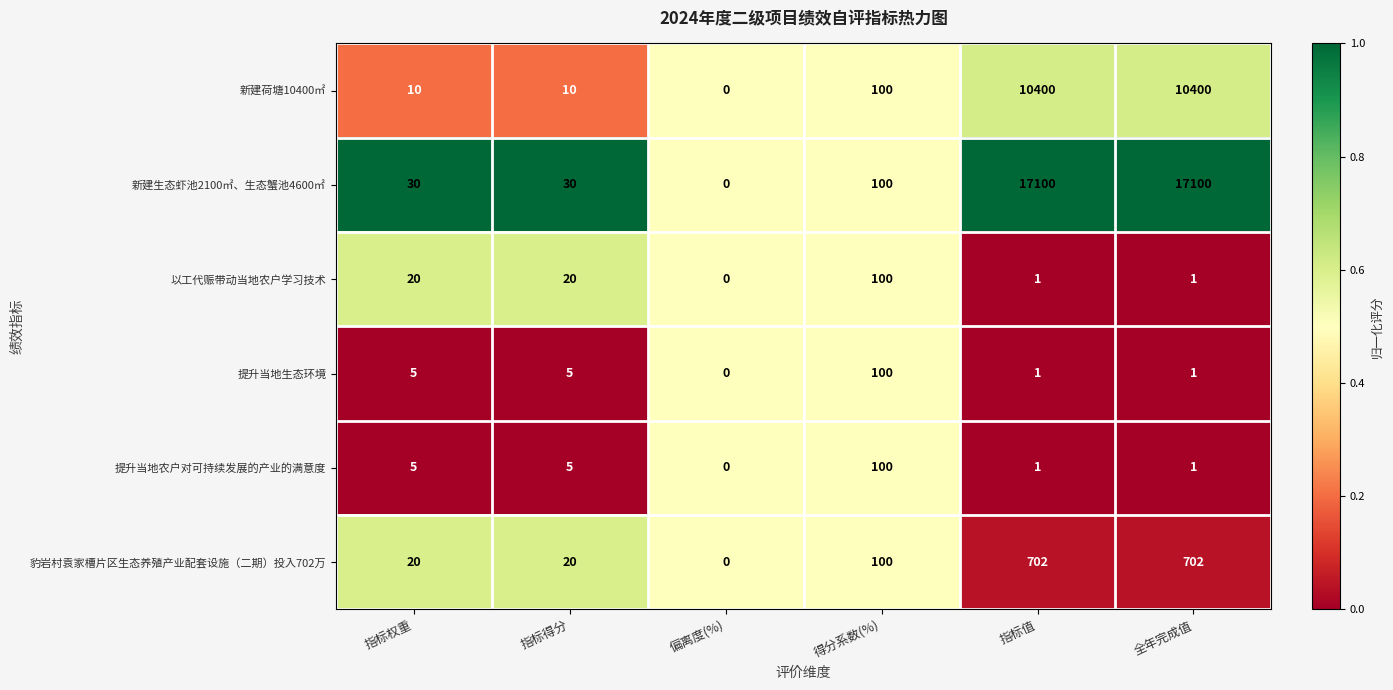

What is the total value across all series at 得分系数(%)?

600